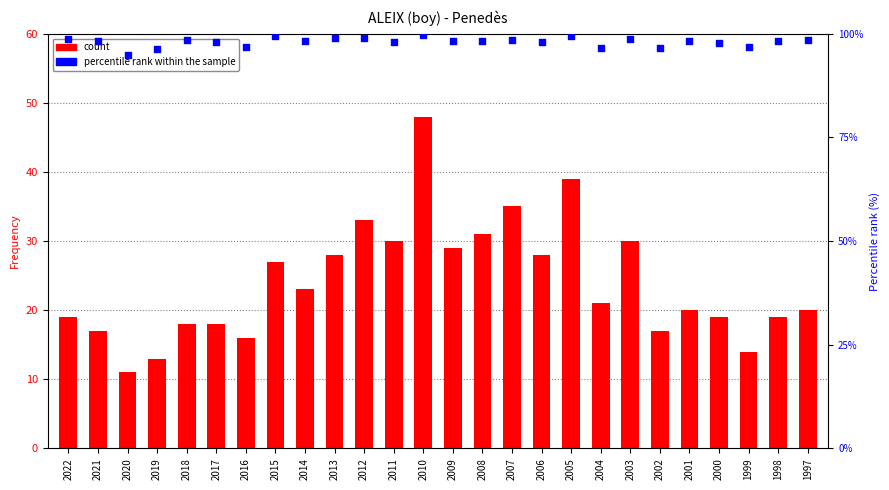

Which series has the largest total across all categories?

percentile rank within the sample